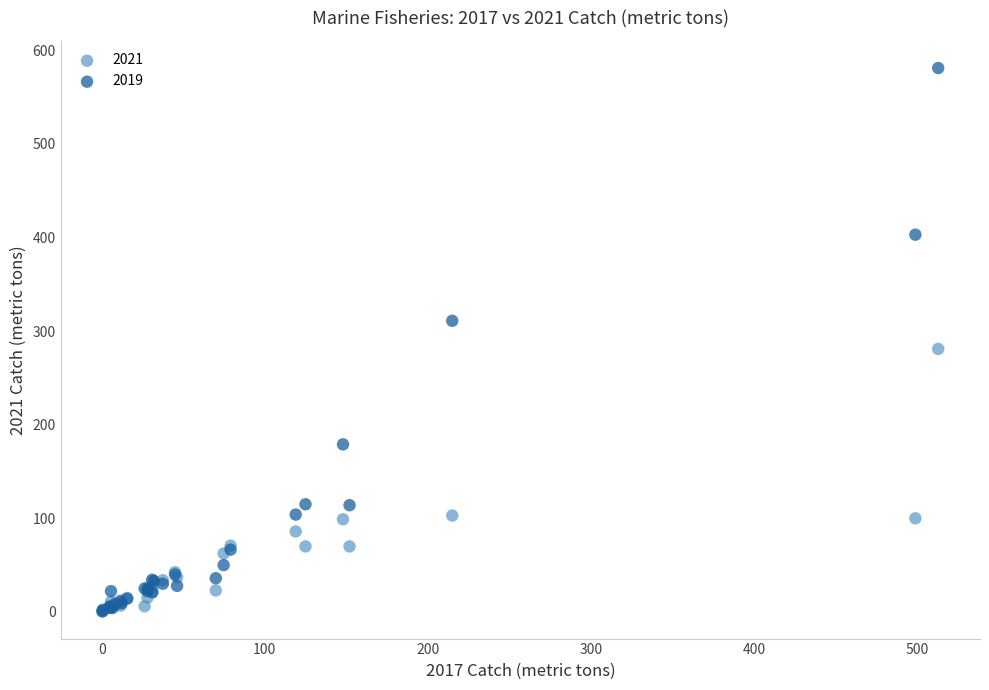

In the 2019 series, what Y value is closest to 290?

311.0